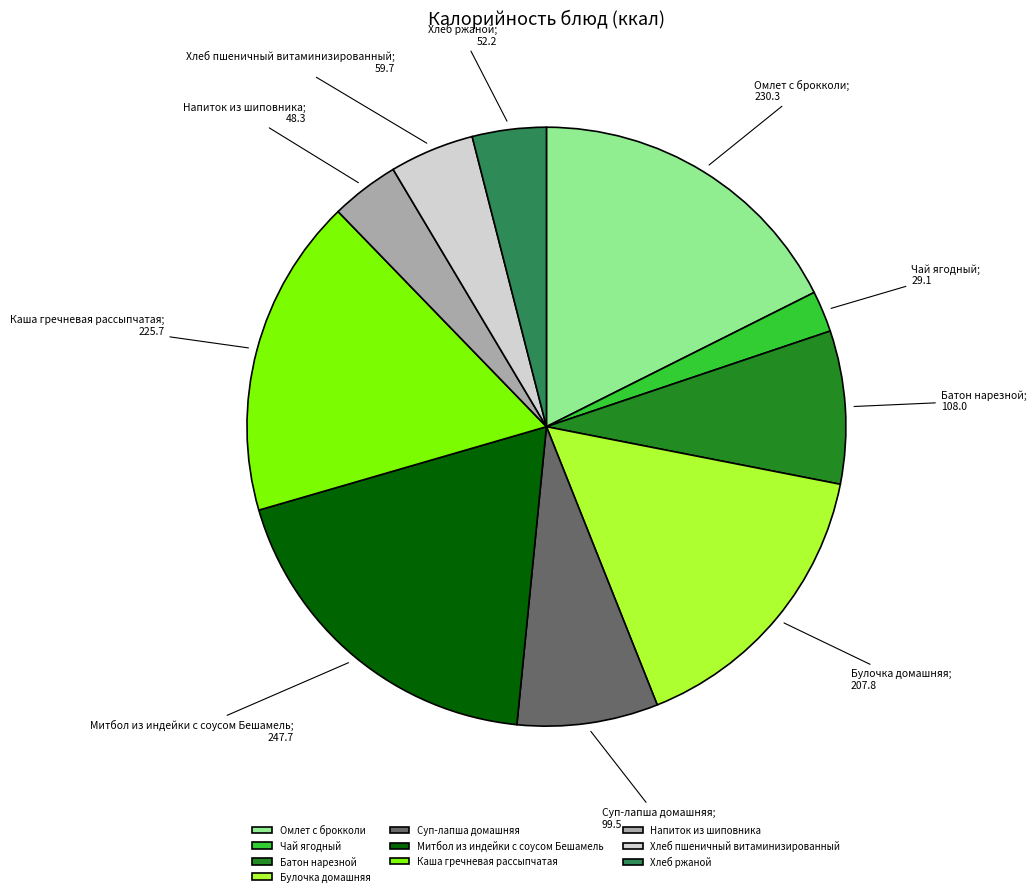

Does Хлеб пшеничный витаминизированный account for over 50% of the chart?

No